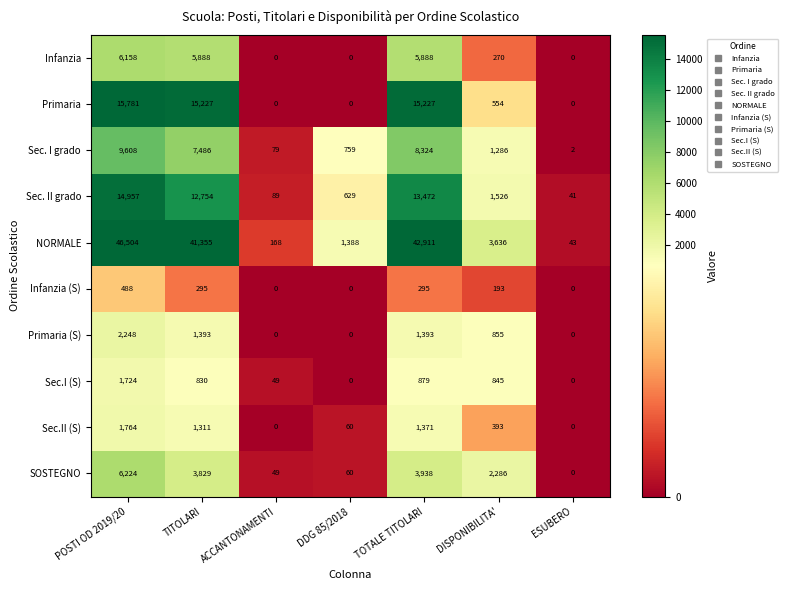

What is the spread (max minus min) of values at POSTI OD 2019/20?

46016